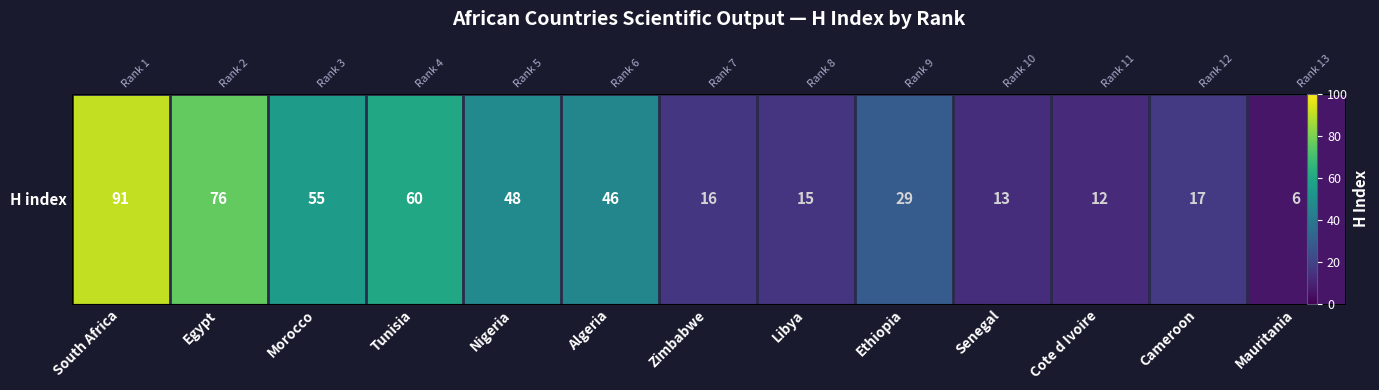

Rank the categories by value from highest to lowest.

South Africa, Egypt, Tunisia, Morocco, Nigeria, Algeria, Ethiopia, Cameroon, Zimbabwe, Libya, Senegal, Cote d Ivoire, Mauritania